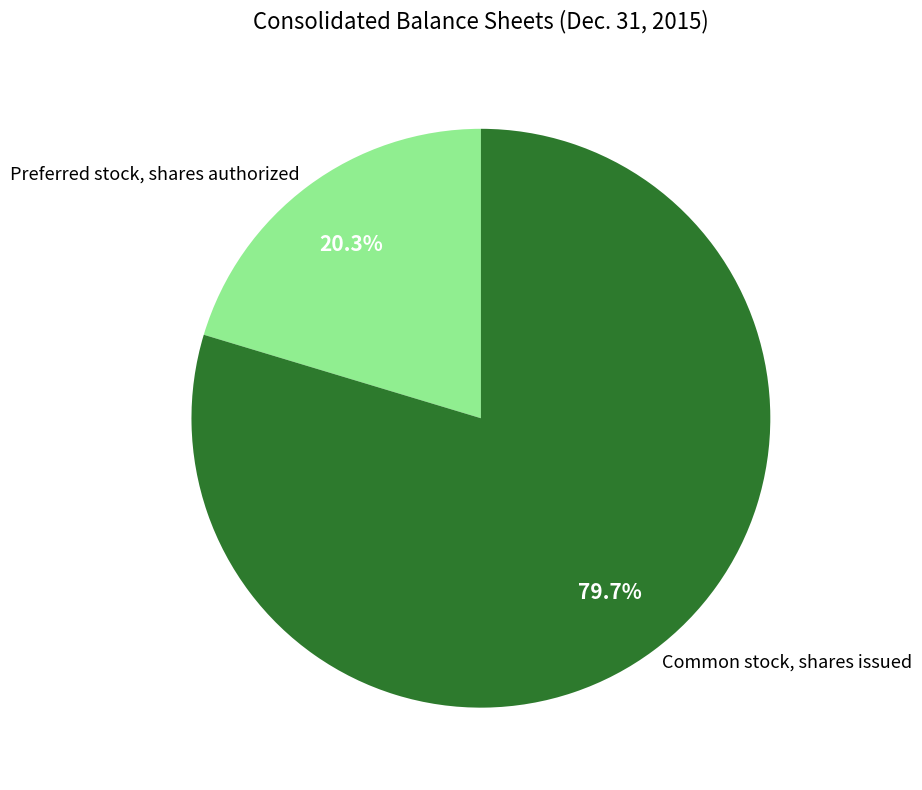

To the nearest percent, what is the combined percentage of Preferred stock, shares authorized and Common stock, shares issued?

100%